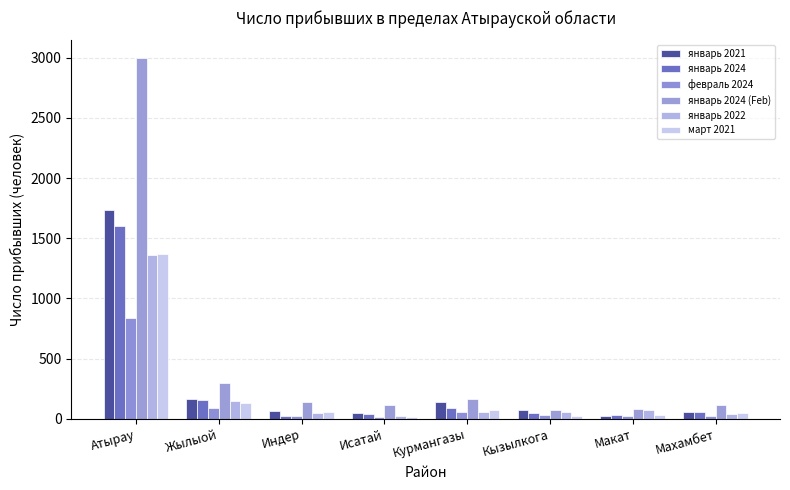

What is the sum of the январь 2024 values at Атырау and Жылыой?

1756